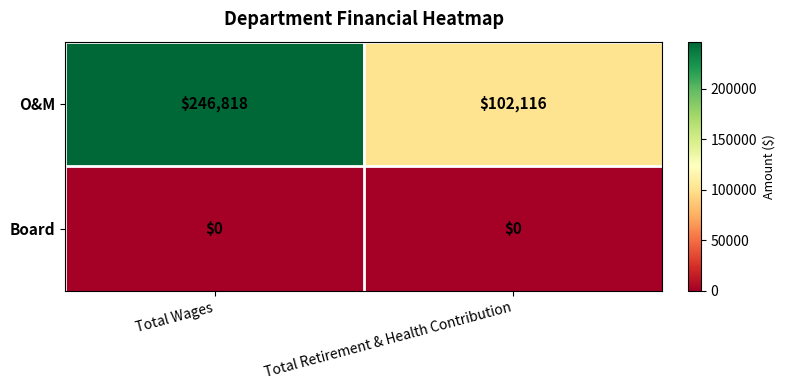

Reading left to right, extract all data points from this chart.

O&M: 246818	102116
Board: 0	0